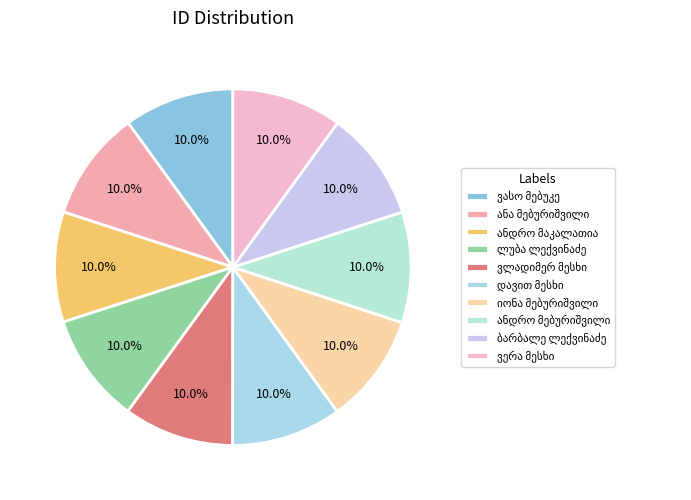

Rank the categories by value from highest to lowest.

ანდრო მებურიშვილი, ბარბალე ლექვინაძე, ლუბა ლექვინაძე, ანდრო მაკალათია, ვასო მებუკე, იონა მებურიშვილი, ანა მებურიშვილი, ვლადიმერ მესხი, დავით მესხი, ვერა მესხი